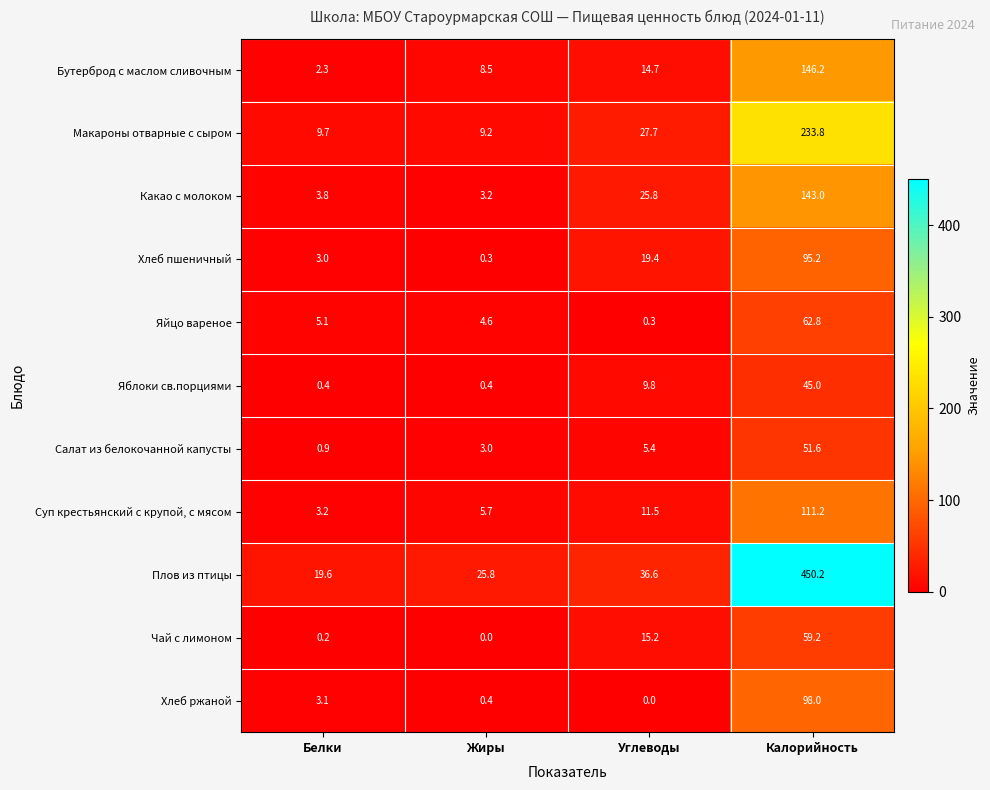

True or false: Хлеб ржаной has a value of 1.0 at Белки.

False